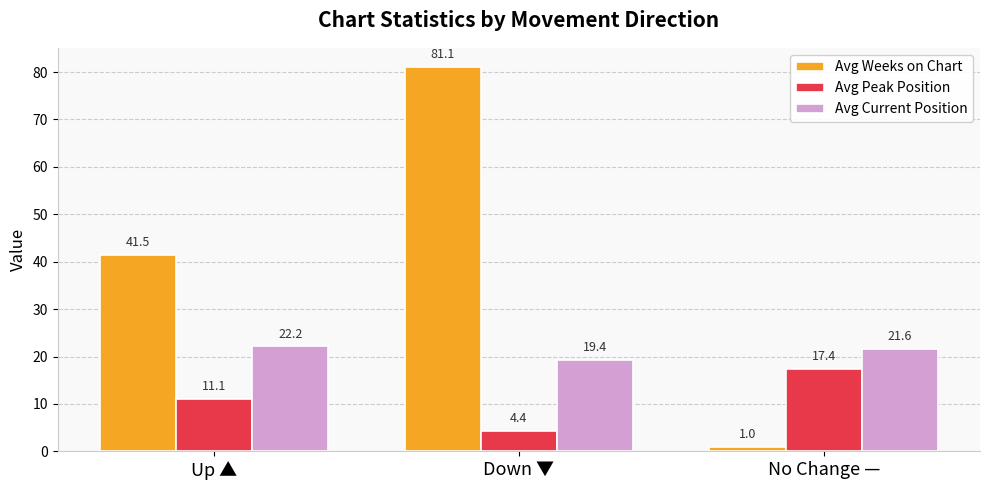

The Avg Peak Position series shows 11.1 at Up ▲. True or false?

True